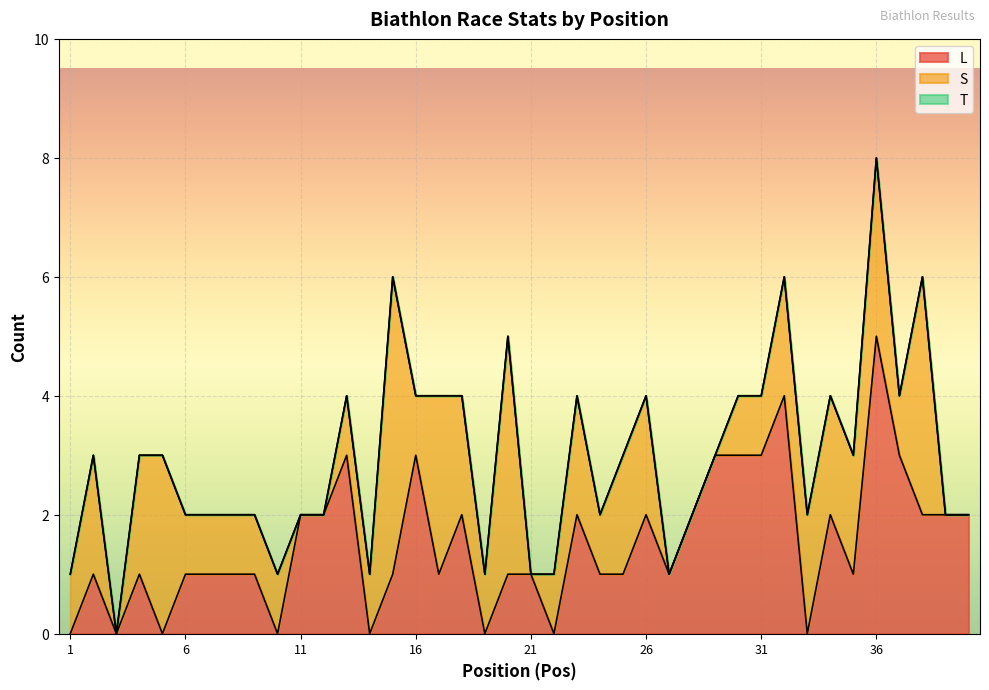

In T, how many points are higher than both neighbors (excluding endpoints)?

10